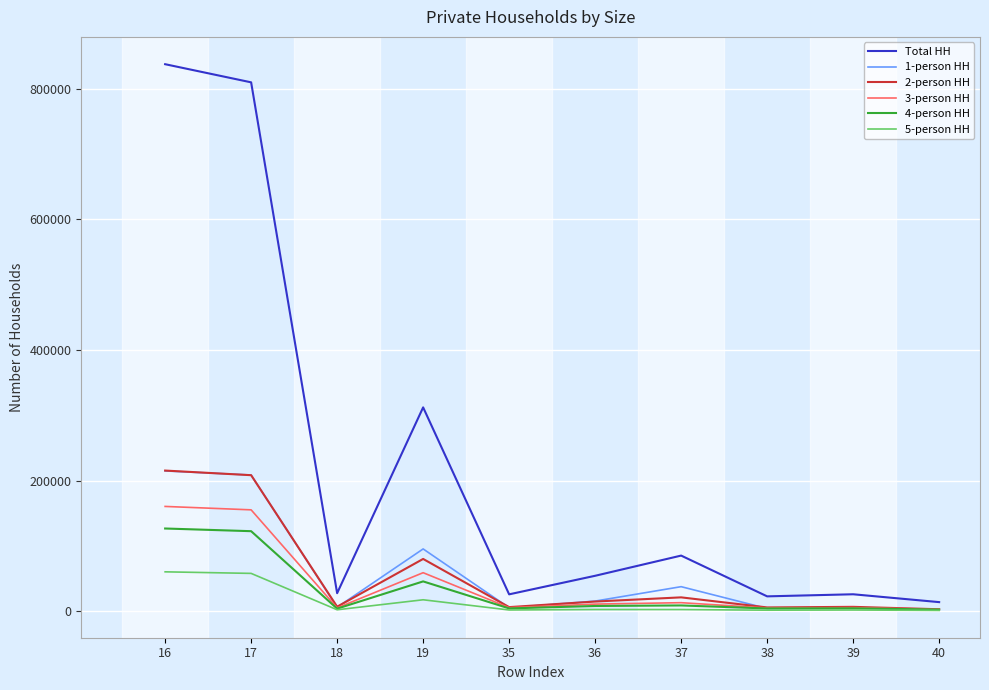

The value of 4-person HH at 16 is 126768. True or false?

True